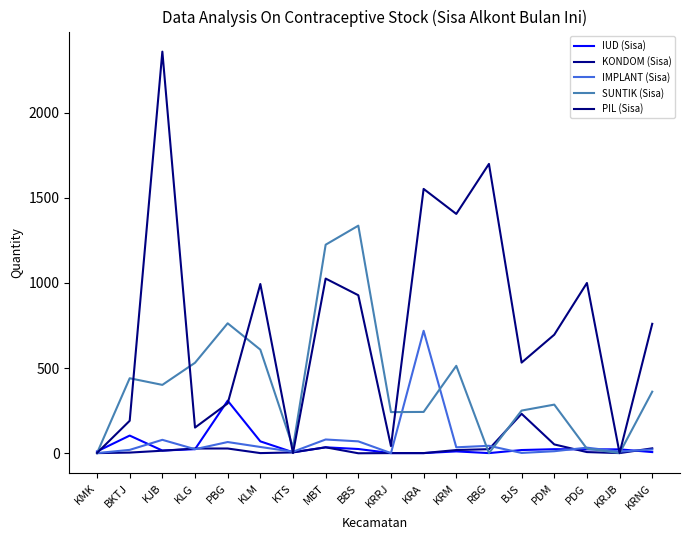

Which series has the largest range (max minus min)?

PIL (Sisa)